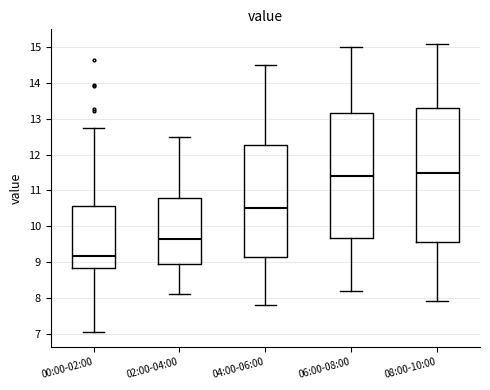

Reading left to right, transcribe this box plot: for each box, give where its median line is, the range the box spans, and where its two whiskers end, as read against the y-axis. The values are not printed on the chart, so give them approximately, as read against the axis.

00:00-02:00: median 9.2, box 8.8 to 10.6, whiskers 7.0 to 12.8
02:00-04:00: median 9.7, box 9.0 to 10.8, whiskers 8.1 to 12.5
04:00-06:00: median 10.5, box 9.2 to 12.3, whiskers 7.8 to 14.5
06:00-08:00: median 11.4, box 9.7 to 13.2, whiskers 8.2 to 15.0
08:00-10:00: median 11.5, box 9.6 to 13.3, whiskers 7.9 to 15.1